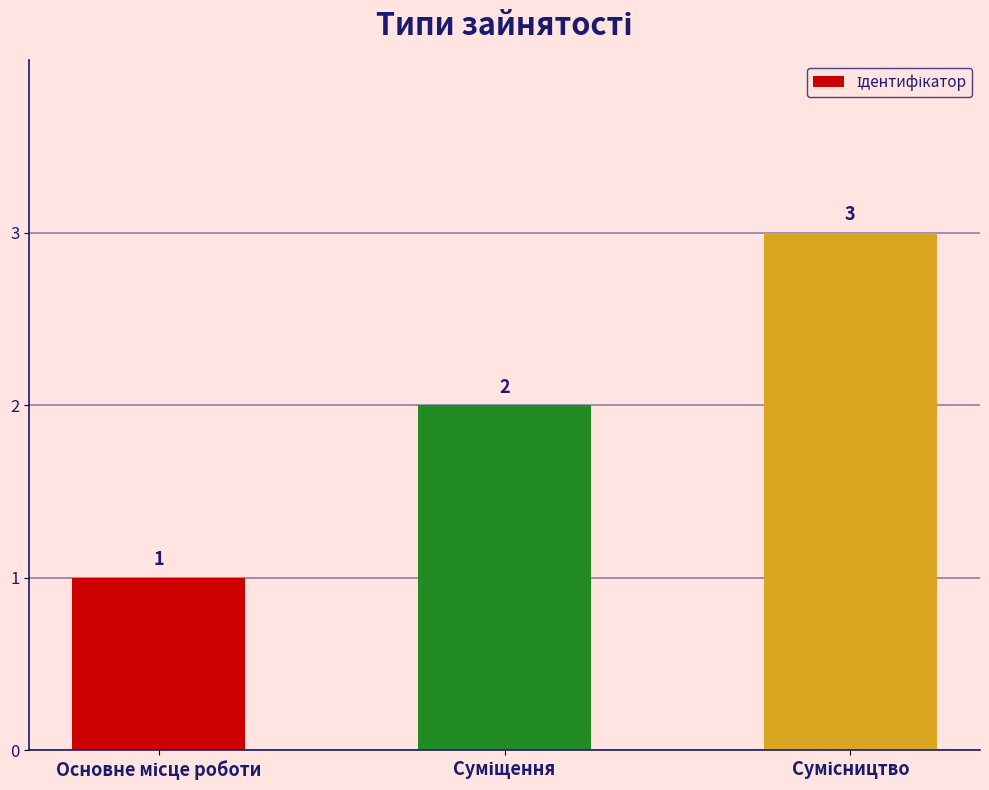

What is the average value?

2